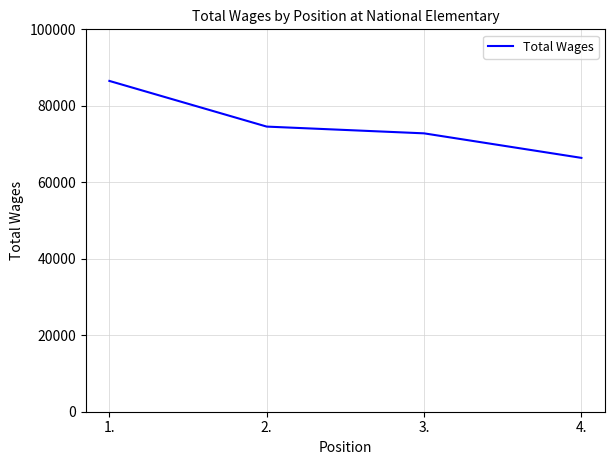

What is the sum of the values at 1. and 3.?

159307